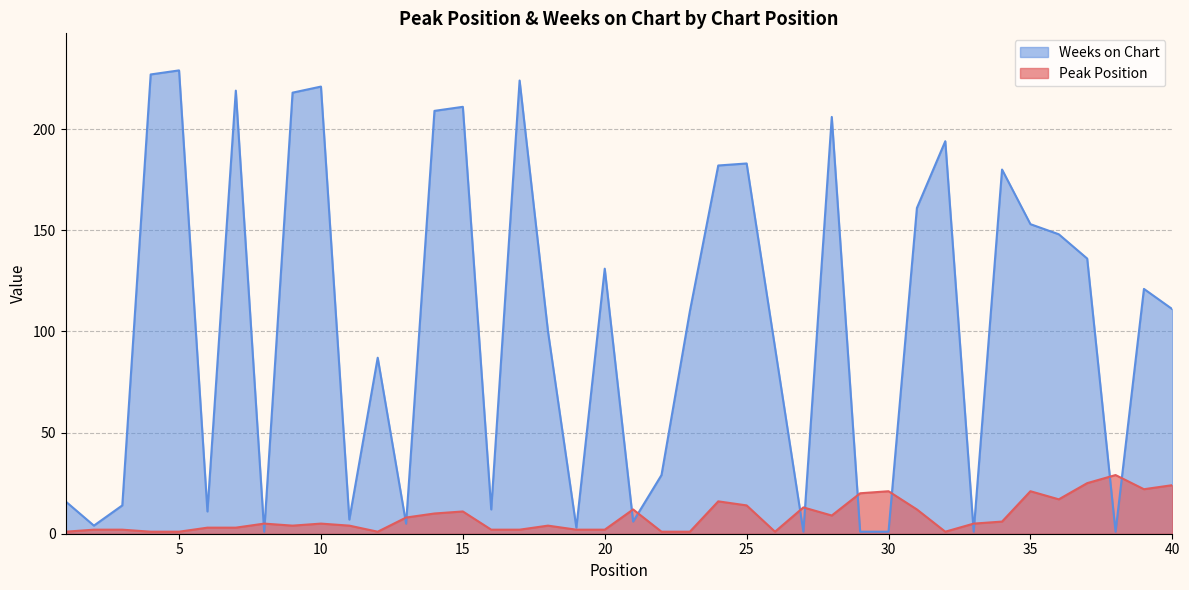

True or false: Weeks on Chart and Peak Position cross at least once.

True